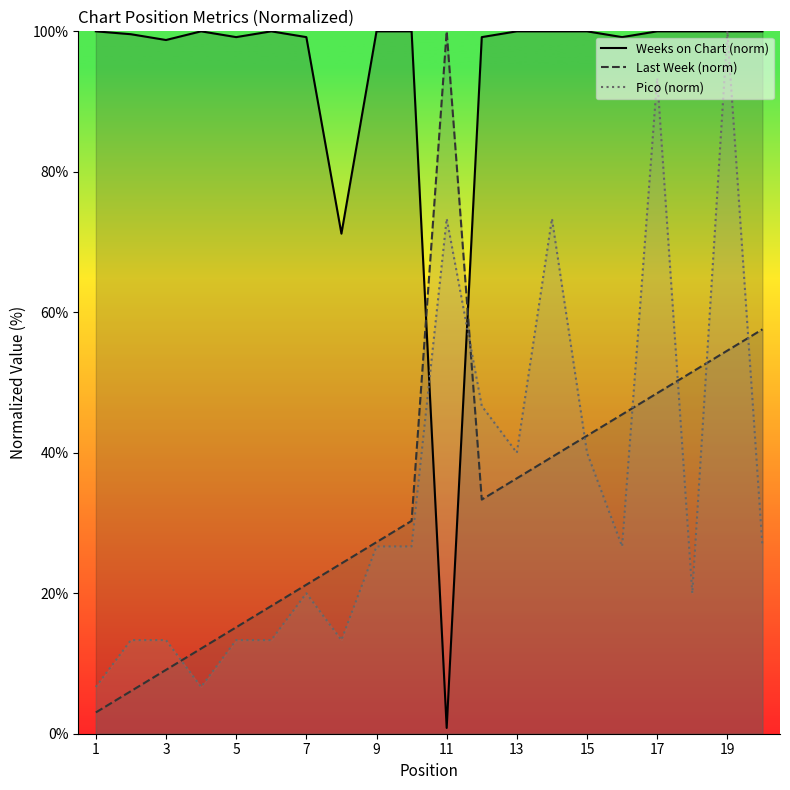

True or false: Last Week (norm) and Weeks on Chart (norm) cross at least once.

True